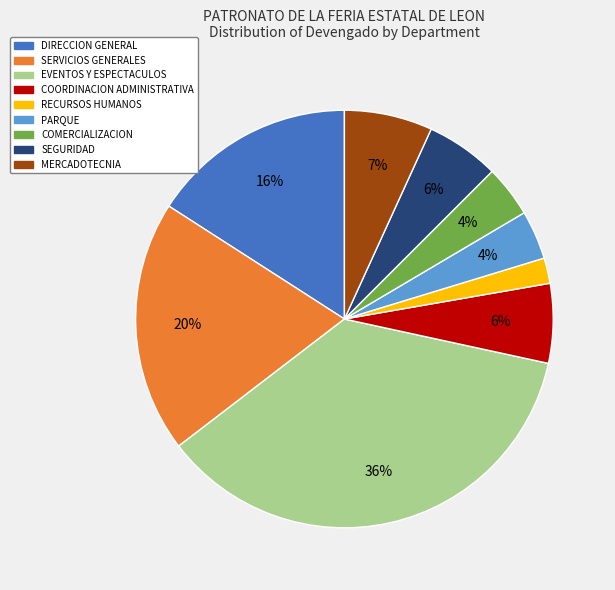

Does SERVICIOS GENERALES represent more than half of the total?

No